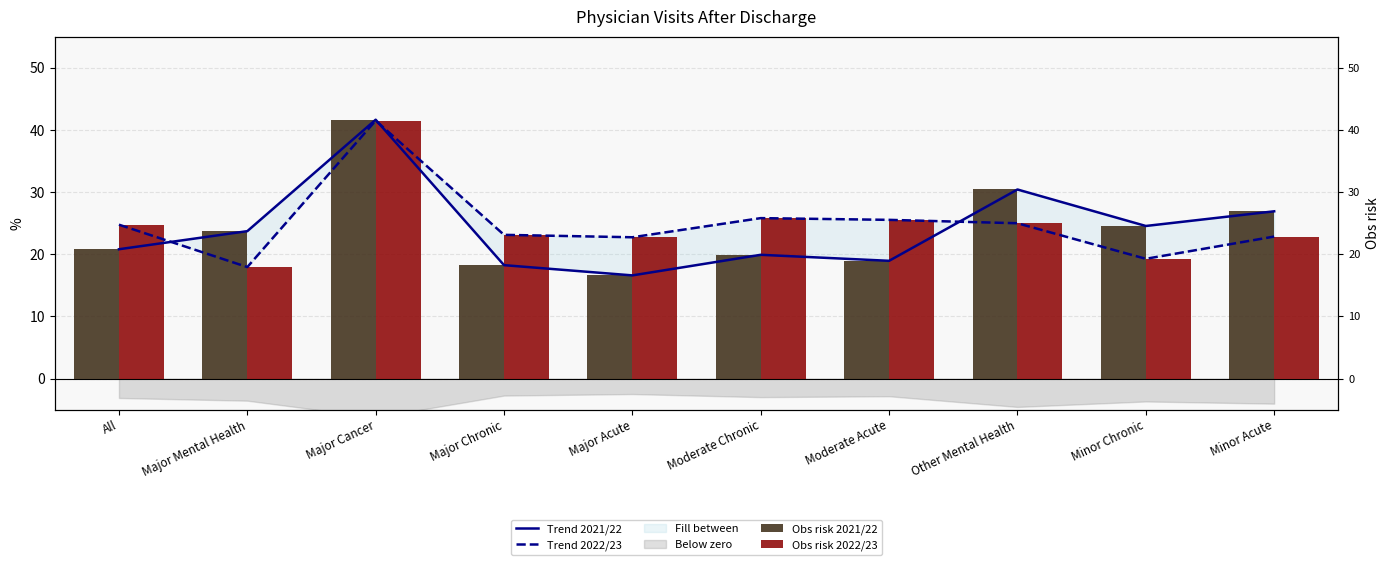

How many distinct data groups are displayed?

4